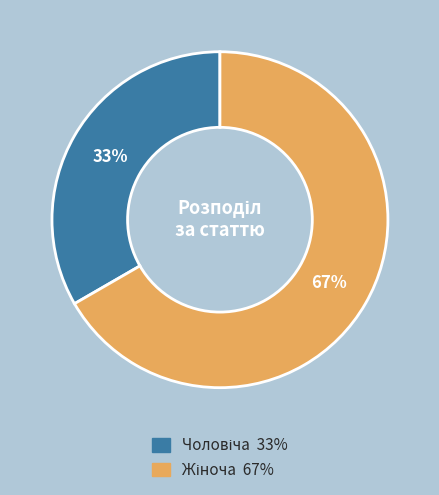

Is there any slice that represents more than half of the pie?

Yes